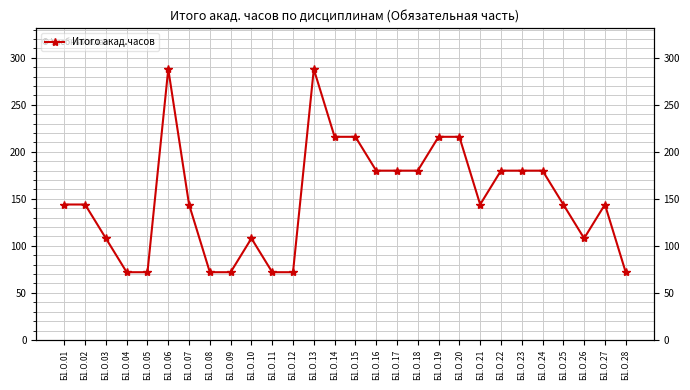

At which category does the data reach its first local peak?

Б1.О.06